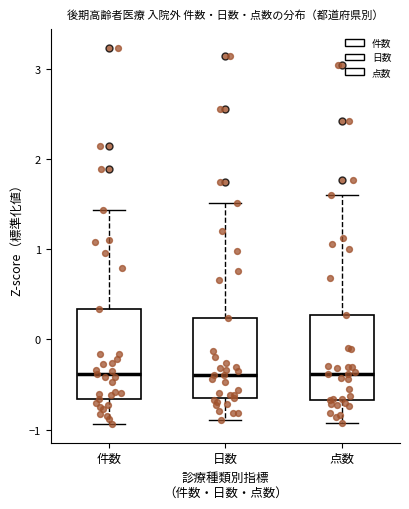

Reading left to right, read every box against the y-axis: the position of its median line, the range the box covers, and the ends of its whiskers. The values are not printed on the chart, so give them approximately, as read against the axis.

件数: median -0.4, box -0.7 to 0.3, whiskers -0.9 to 1.4
日数: median -0.4, box -0.6 to 0.2, whiskers -0.9 to 1.5
点数: median -0.4, box -0.7 to 0.3, whiskers -0.9 to 1.6